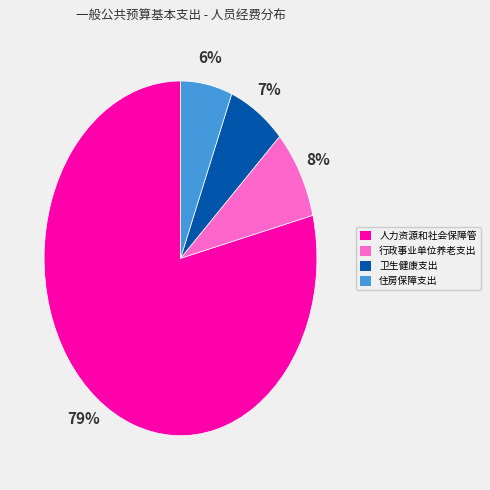

Does any single category account for the majority?

Yes